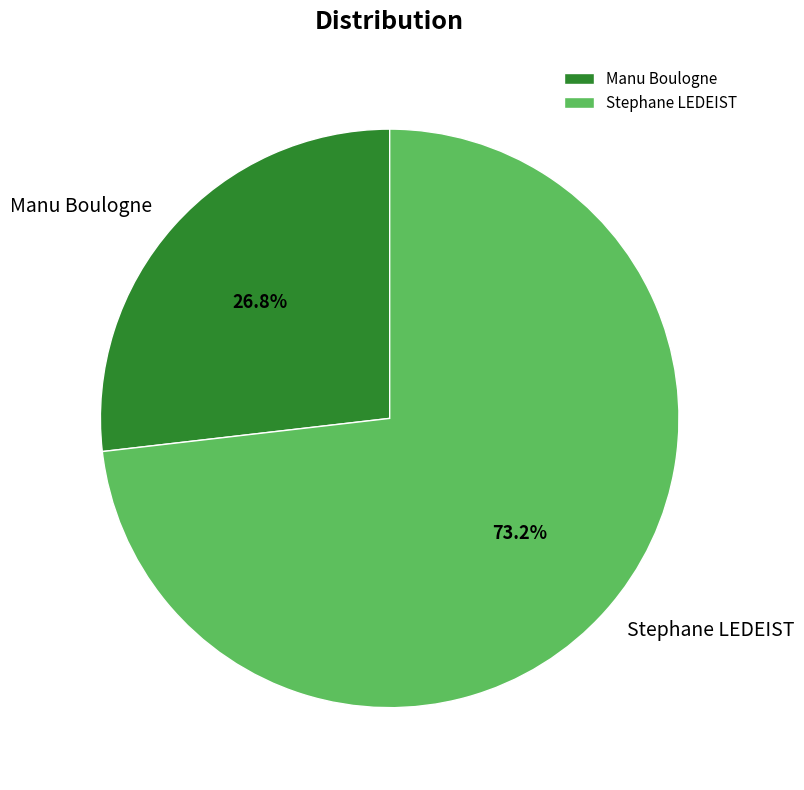

How much of the chart is everything except Manu Boulogne?

73.2%